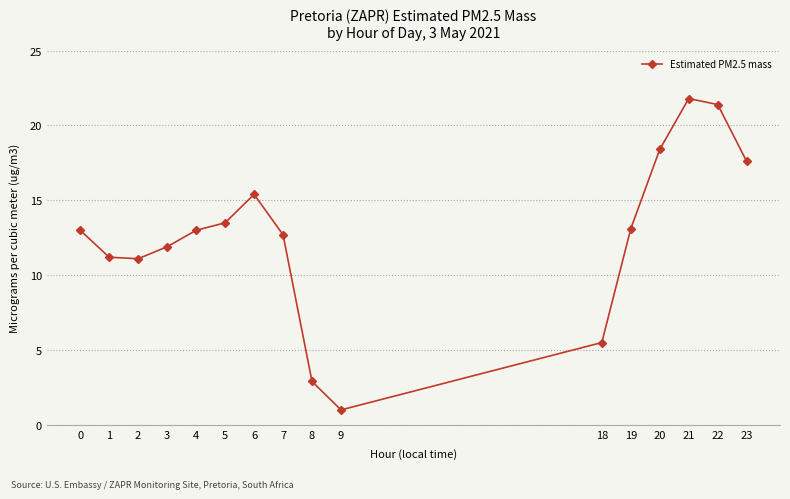

What is the smallest value displayed?

1.0